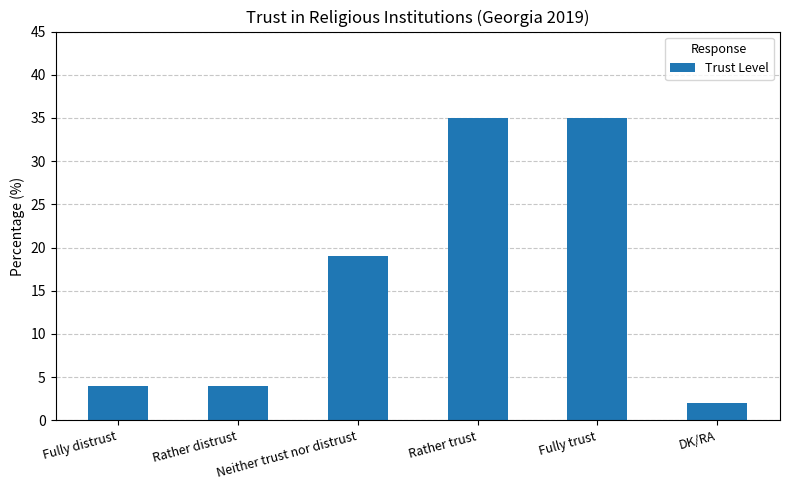

Reading left to right, list all the values displayed in this chart.

Fully distrust=4	Rather distrust=4	Neither trust nor distrust=19	Rather trust=35	Fully trust=35	DK/RA=2